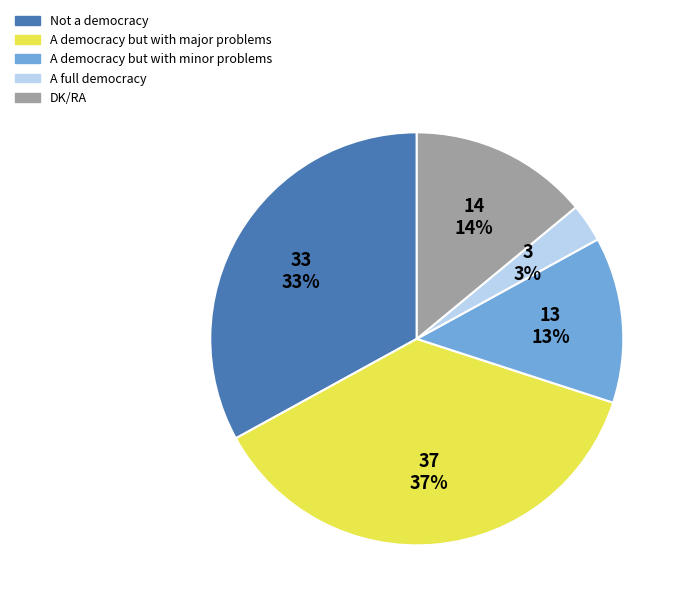

True or false: Not a democracy accounts for 33% of the total.

True